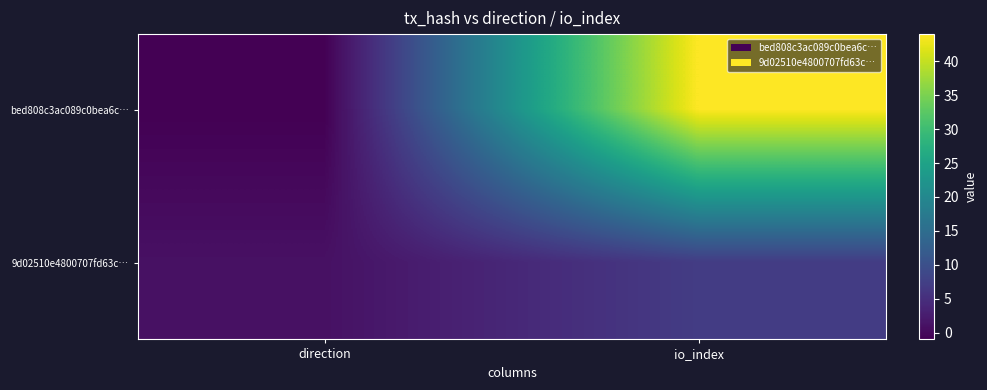

Reading left to right, list all the values displayed in this chart.

bed808c3ac089c0bea6c…: direction=-1	io_index=44
9d02510e4800707fd63c…: direction=1	io_index=7